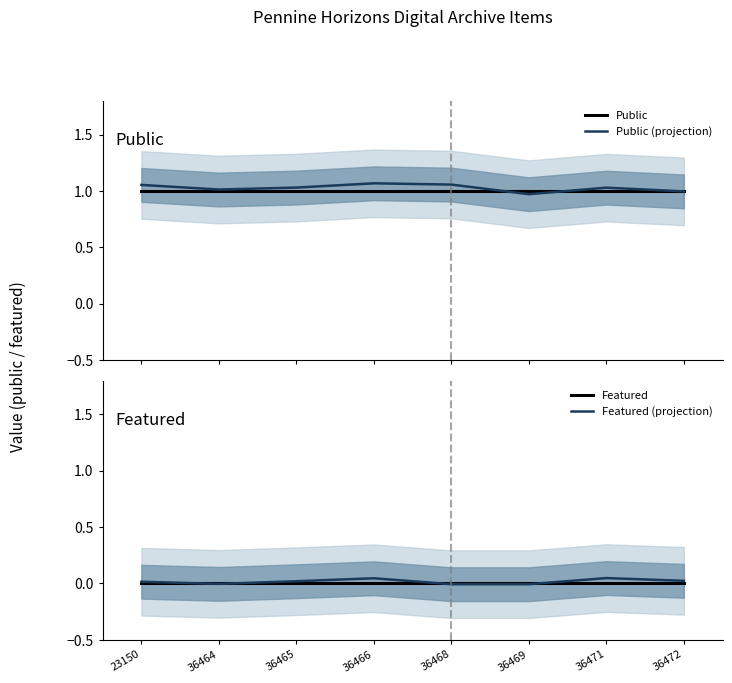

The value of Public (projection) at 36469 is 0.6. True or false?

False